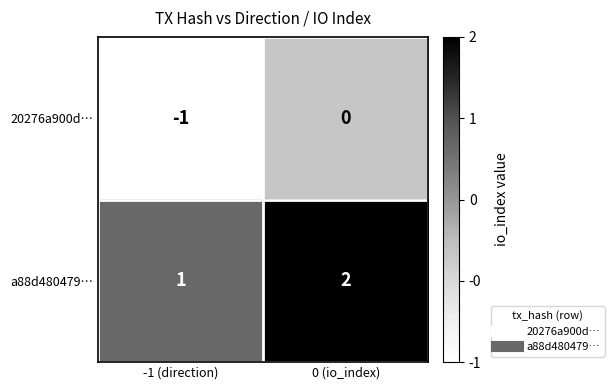

Which category has the highest value in the 20276a900d… series?

0 (io_index)